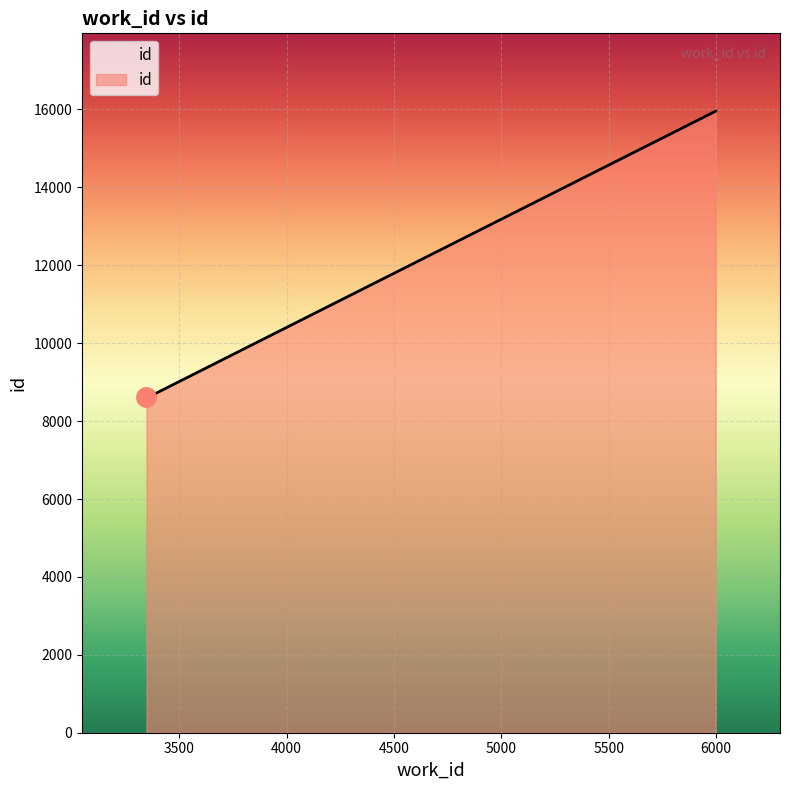

How many lines are shown in the chart?

1